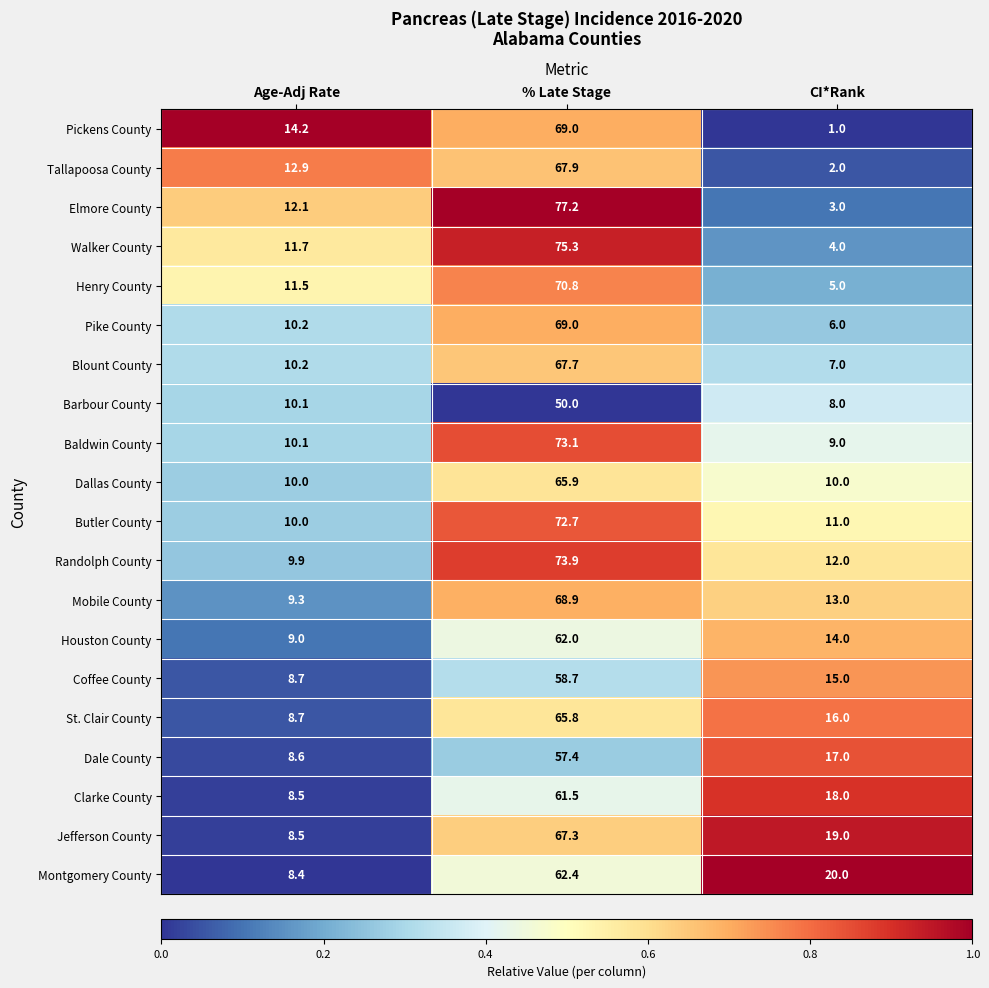

Which series has the largest total across all categories?

Randolph County